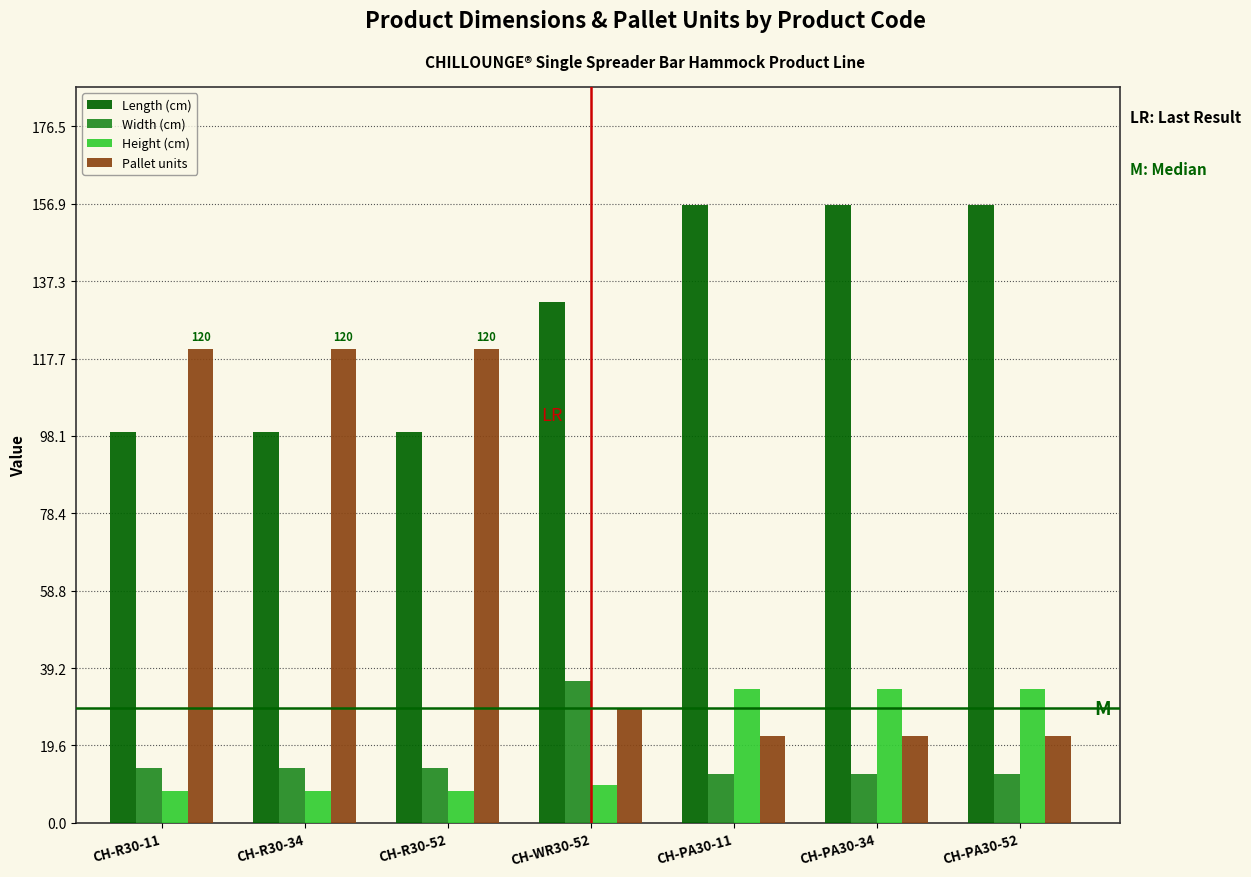

Reading right to left, what are all the values shown in this chart?

Length (cm): 156.5	156.5	156.5	132.0	99.0	99.0	99.0
Width (cm): 12.5	12.5	12.5	36.0	14.0	14.0	14.0
Height (cm): 34.0	34.0	34.0	9.5	8.0	8.0	8.0
Pallet units: 22.0	22.0	22.0	29.0	120.0	120.0	120.0